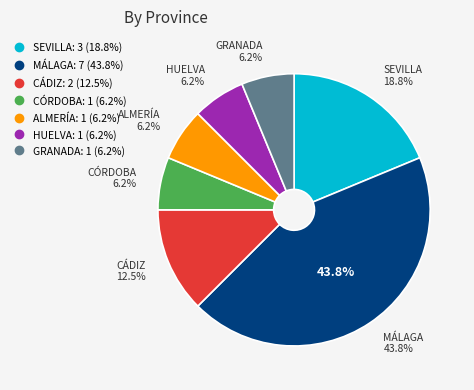

Is it true that ALMERÍA is 1% of the pie?

False